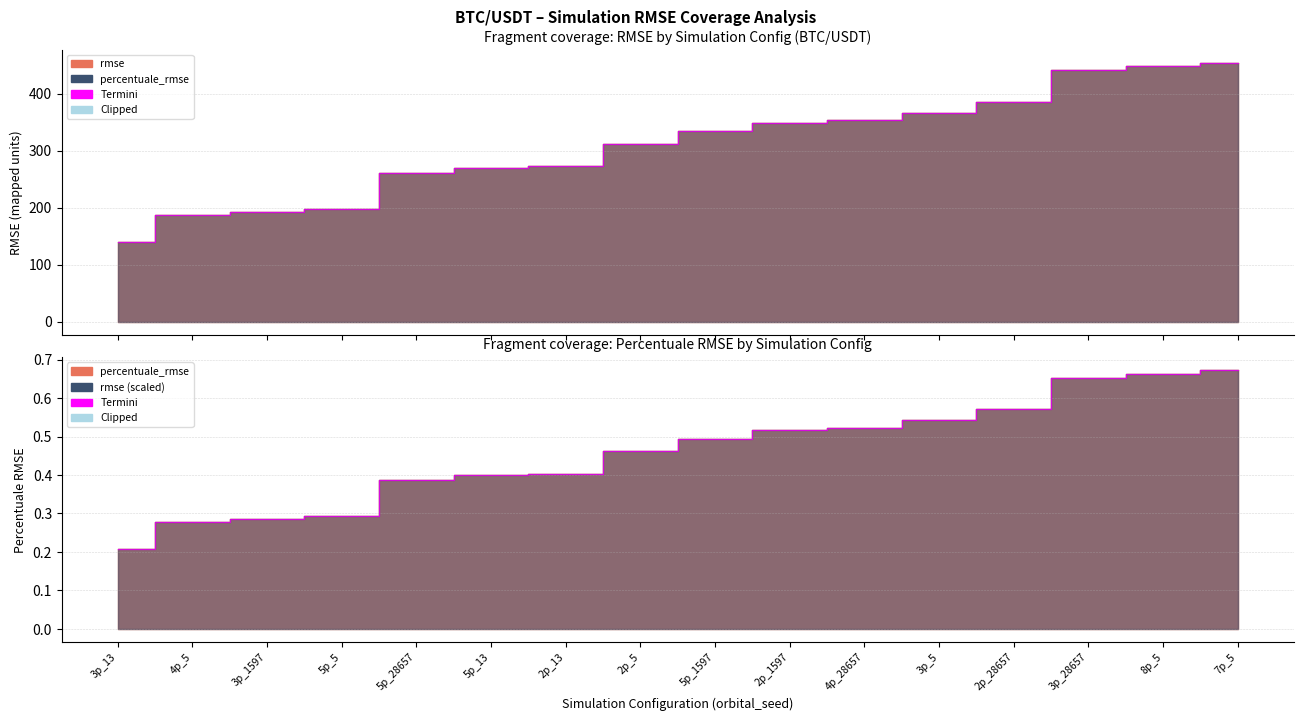

List the series in order of their peak value, highest first.

Termini (rmse), Termini (pct)